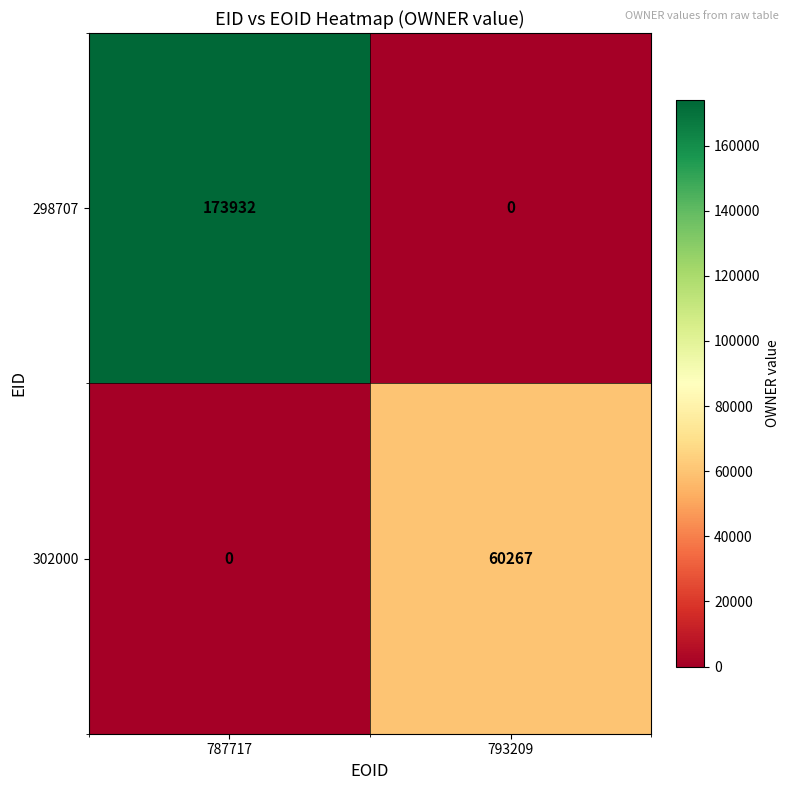

Is it true that 302000 equals -29625 at 787717?

False